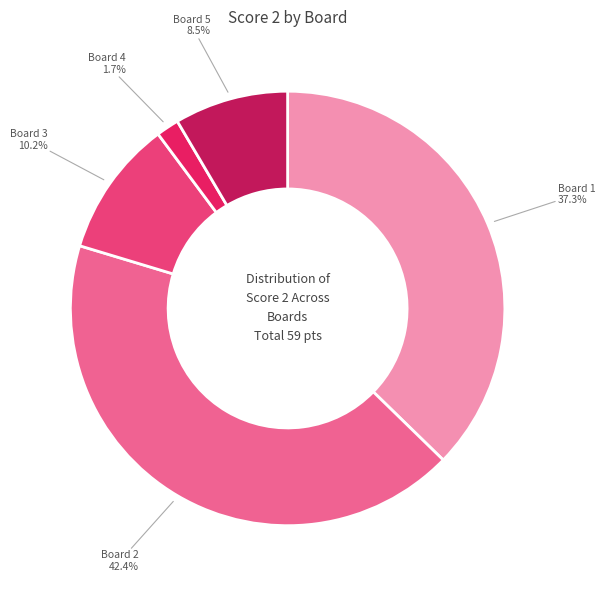

Count the number of slices in the pie.

5